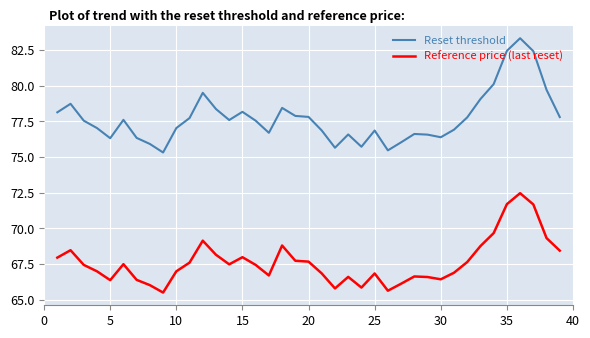

What is the minimum value shown in the chart?

65.5